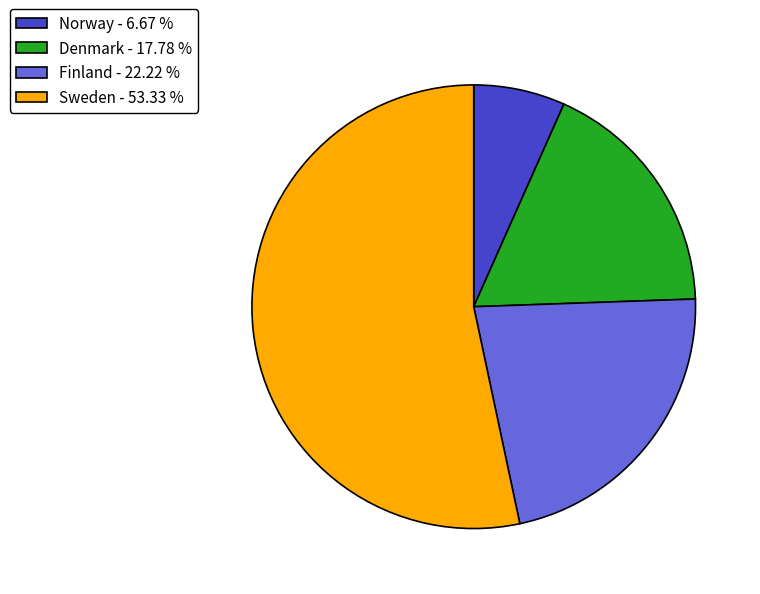

Is it true that Sweden is 46% of the pie?

False